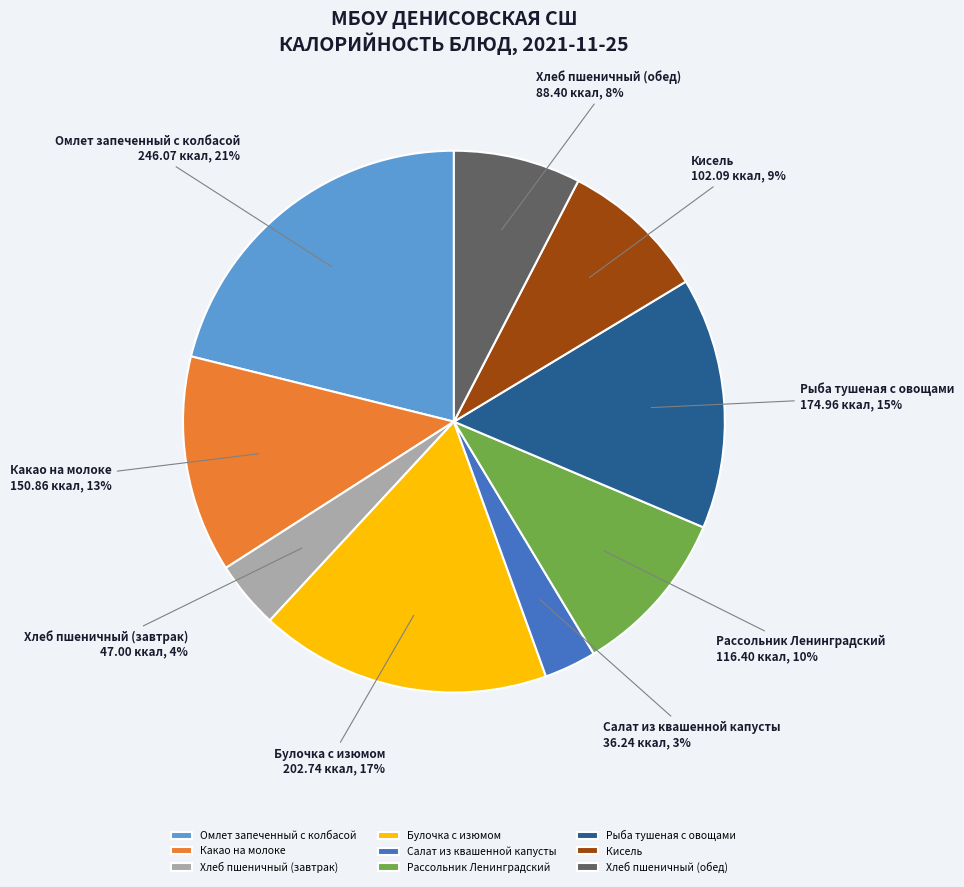

To the nearest percent, what percentage of the pie is Омлет запеченный с колбасой?

21%